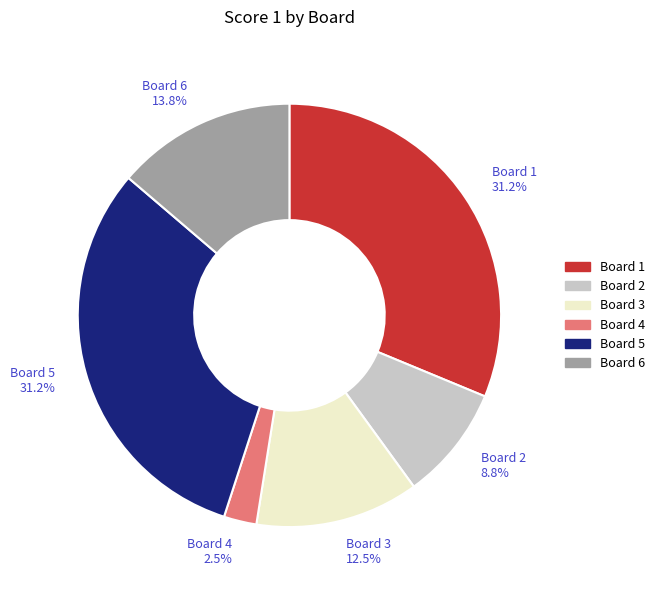

Approximately how many times larger is the value at Board 6 compared to Board 3?

1.1